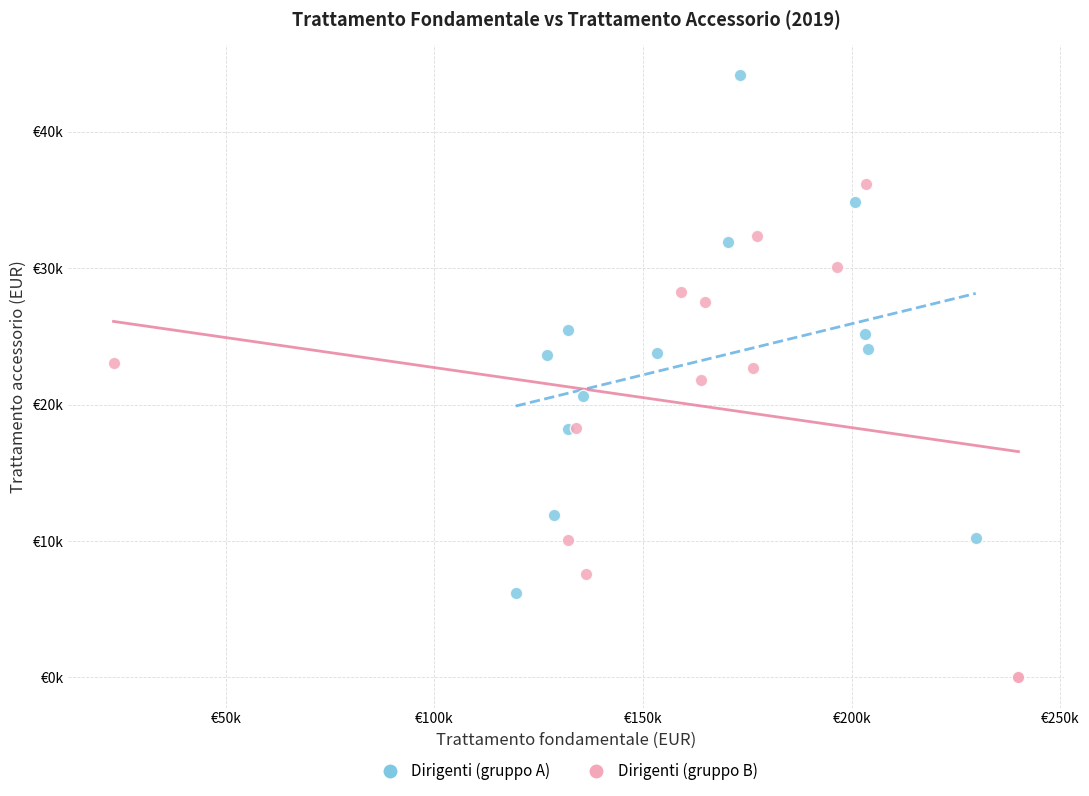

Which series contains the highest Y value?

Dirigenti (gruppo A)